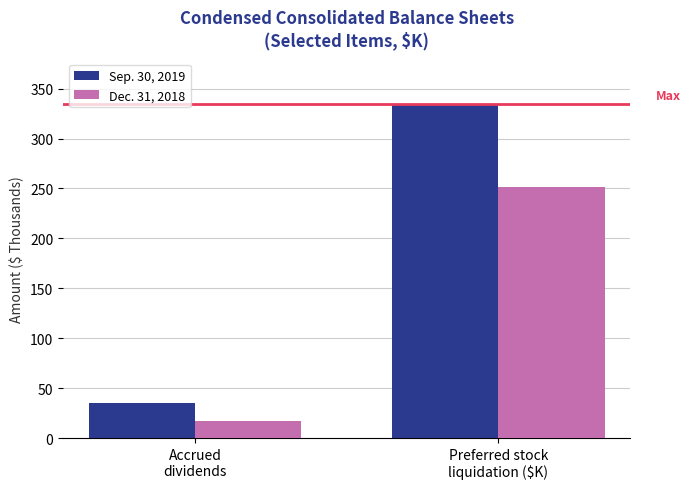

Read the Dec. 31, 2018 value at Accrued
dividends, to the nearest 5.

15